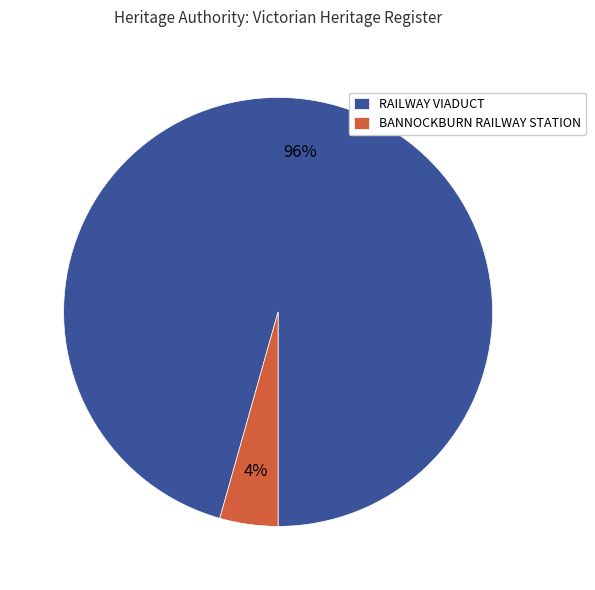

Combined, do RAILWAY VIADUCT and BANNOCKBURN RAILWAY STATION account for over 50%?

Yes